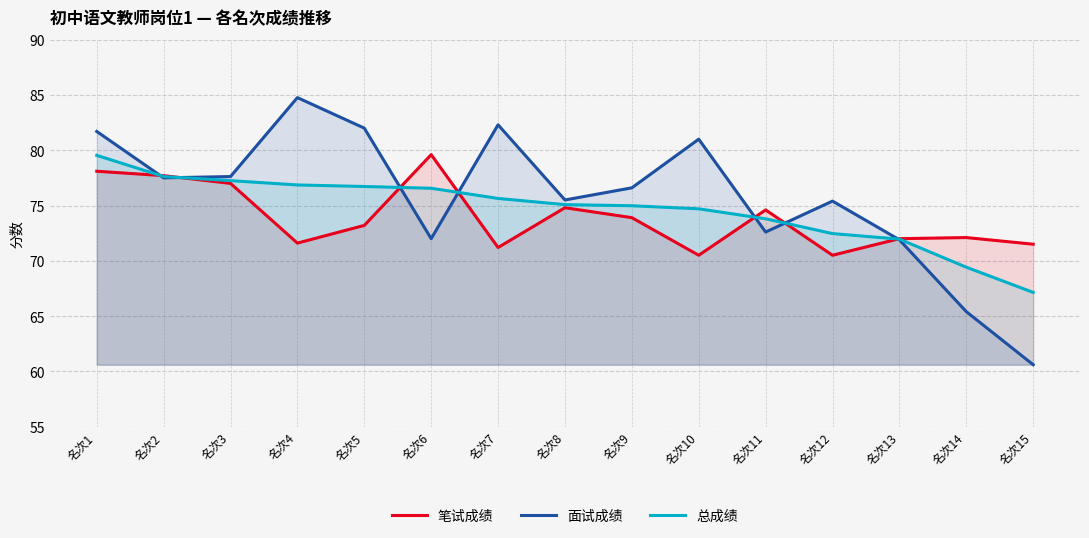

How many values in the 总成绩 series exceed 75?

8